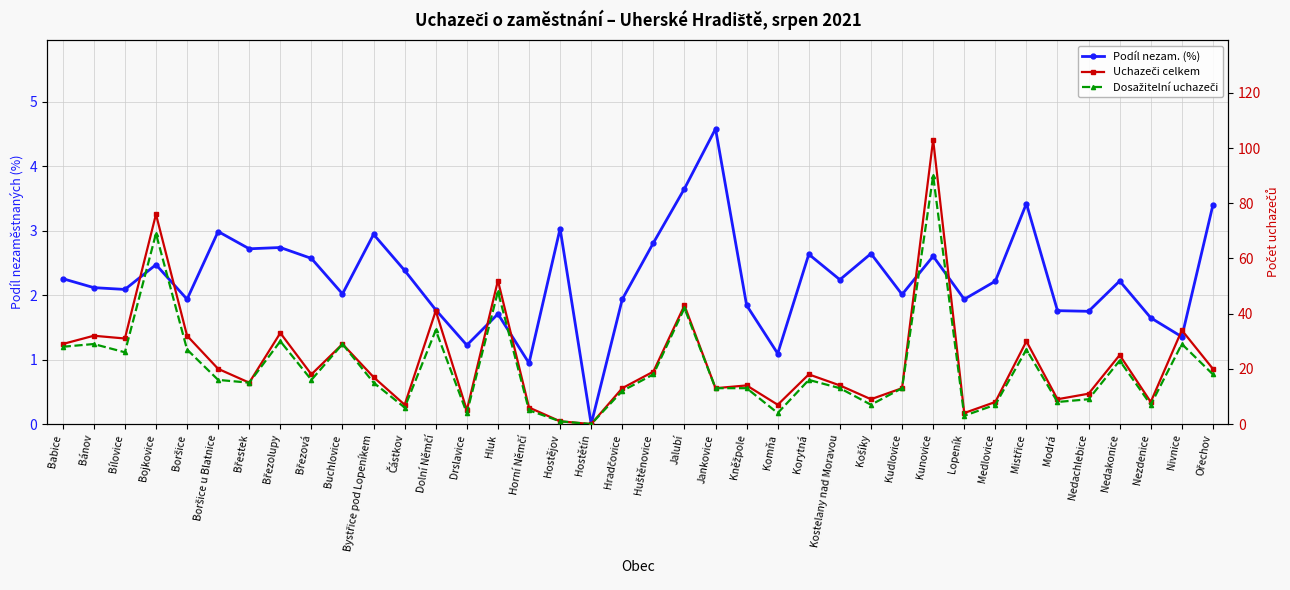

Is the value of Uchazeči celkem at Bílovice greater than the value of Podíl nezam. (%) at Březová?

Yes